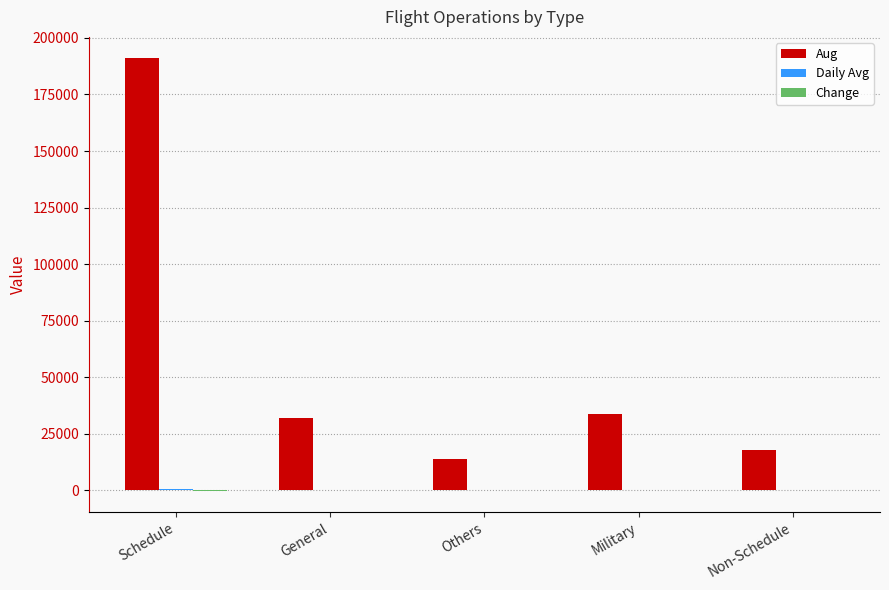

The value of Aug at Schedule is 324823.7. True or false?

False